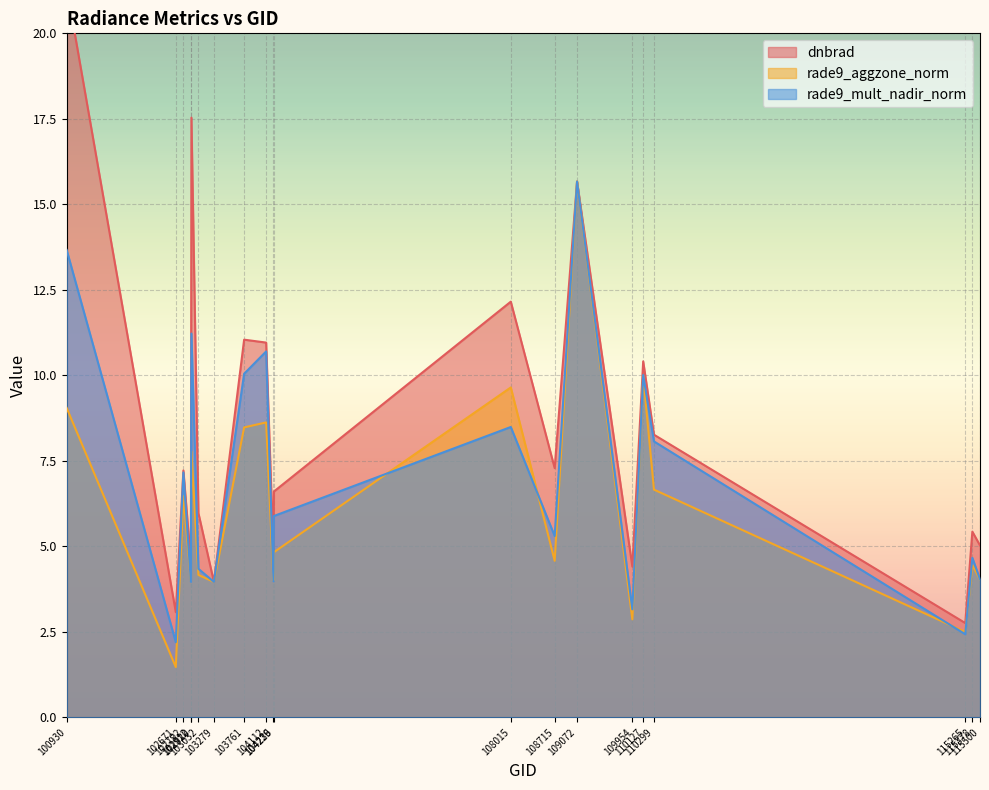

Reading right to left, what are all the values shown in this chart?

dnbrad: 115500=5.0	115378=5.4	115265=2.8	110299=8.3	110127=10.4	109954=4.4	109072=15.7	108715=7.3	108015=12.2	104236=6.6	104229=4.8	104112=11.0	103761=11.0	103279=4.0	103032=6.0	102920=17.5	102912=4.5	102792=7.2	102671=3.1	100930=21.4
rade9_aggzone_norm: 115500=4.0	115378=4.5	115265=2.5	110299=6.7	110127=10.0	109954=2.9	109072=15.7	108715=4.6	108015=9.6	104236=4.8	104229=4.0	104112=8.6	103761=8.5	103279=4.0	103032=4.2	102920=7.8	102912=4.0	102792=6.5	102671=1.5	100930=9.0
rade9_mult_nadir_norm: 115500=4.0	115378=4.7	115265=2.4	110299=8.1	110127=10.0	109954=3.2	109072=15.7	108715=5.3	108015=8.5	104236=5.9	104229=4.0	104112=10.7	103761=10.0	103279=4.0	103032=4.3	102920=11.2	102912=4.0	102792=7.2	102671=2.2	100930=13.7